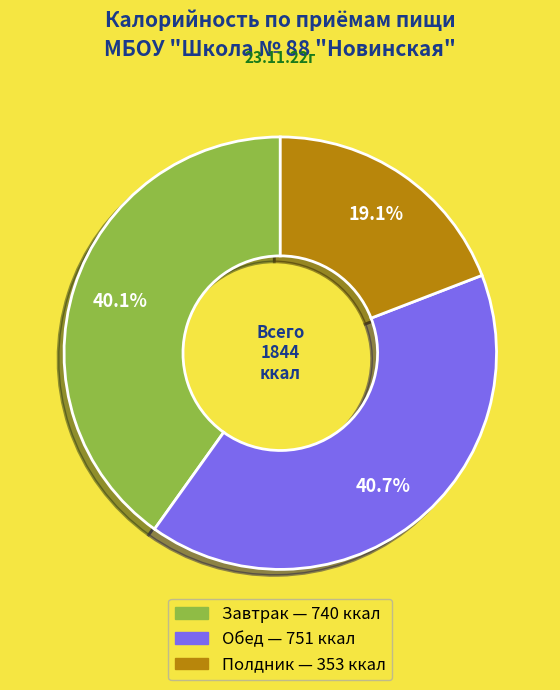

Is there a majority slice in this chart?

No